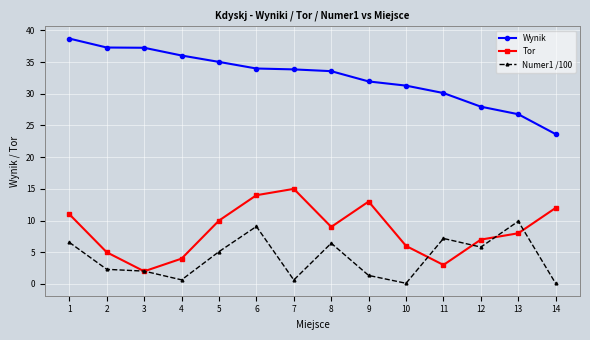

True or false: Tor and Wynik intersect in this chart.

False